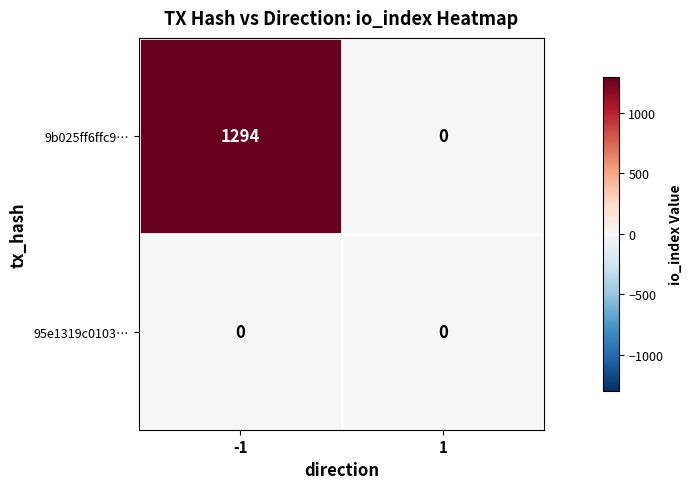

Between -1 and 1, which series saw the biggest shift?

9b025ff6ffc9…